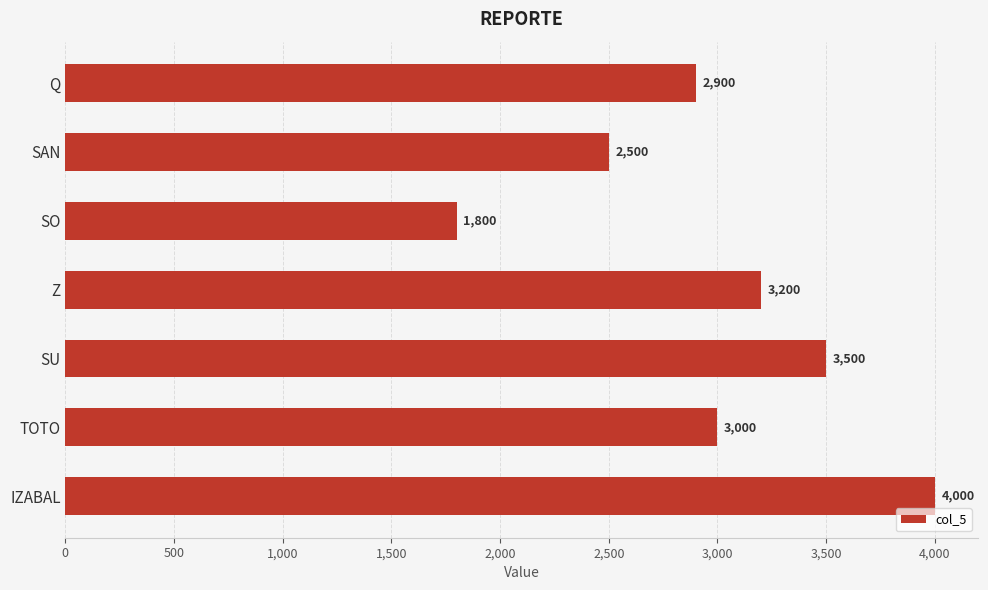

How many bars are there in total?

7